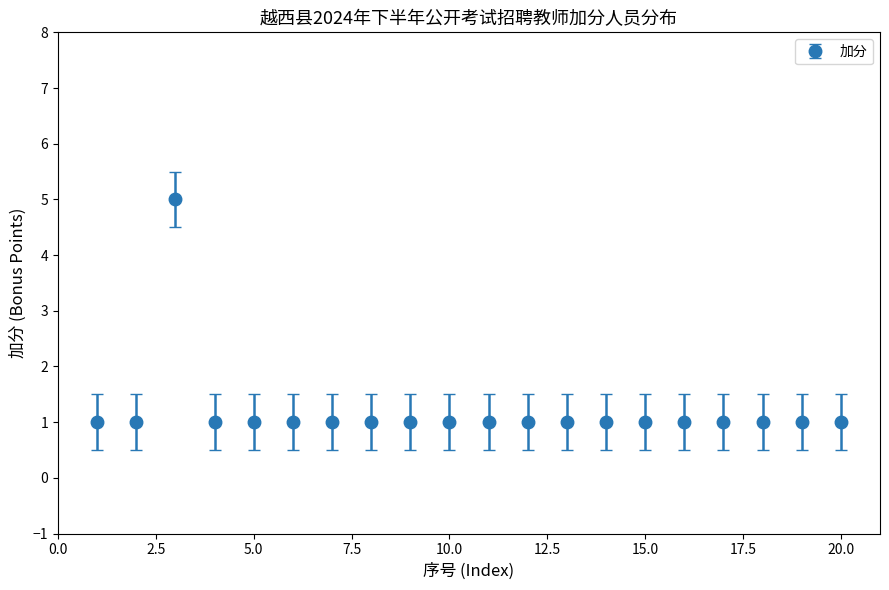

What is the difference between the maximum and minimum values?

4